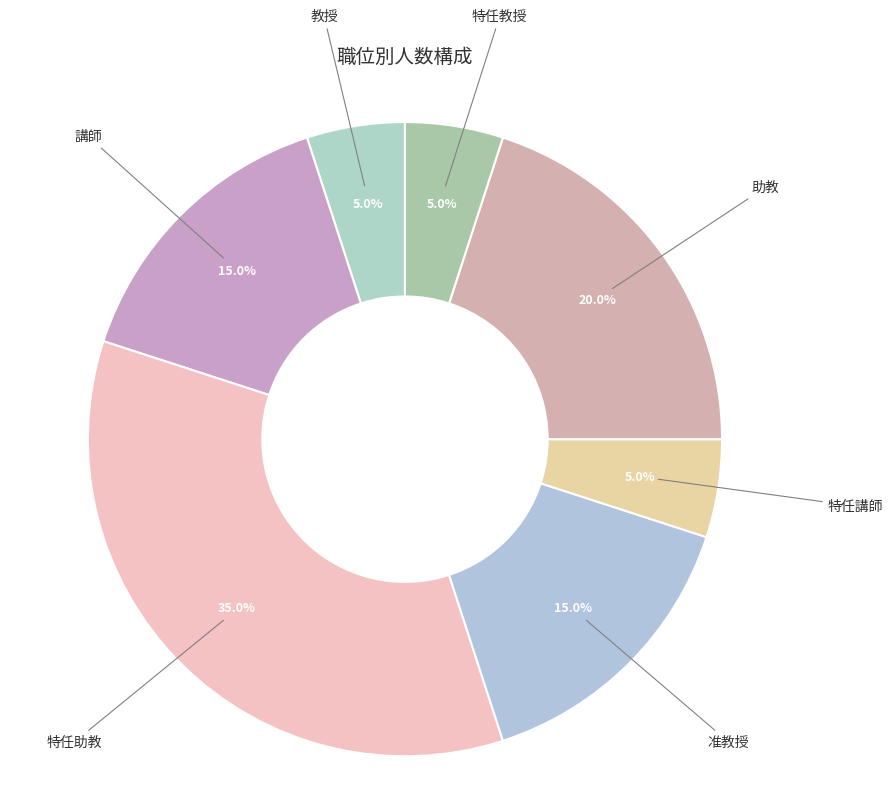

The 特任講師 slice represents 5% of the pie. True or false?

True